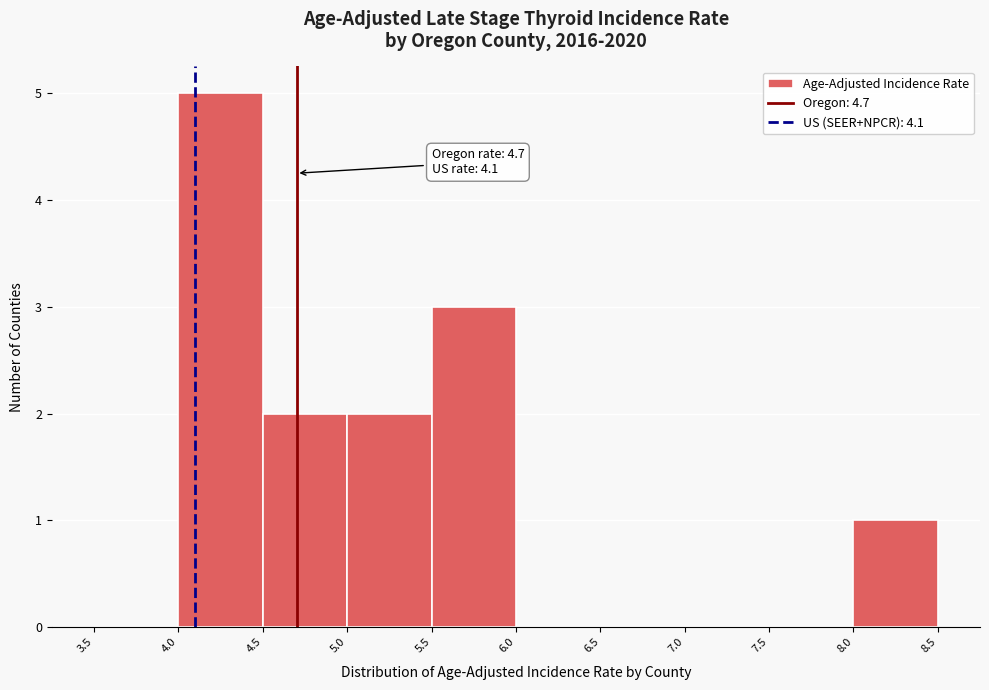

Over which range of the x-axis is the bar tallest?

4.0 to 4.5